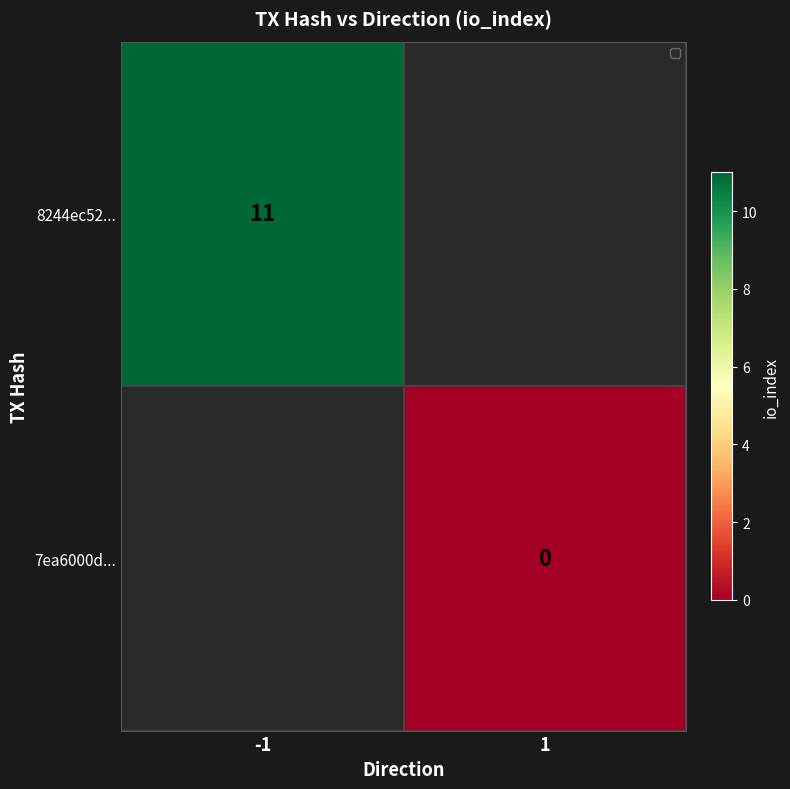

Between 1 and -1, which is larger?

-1